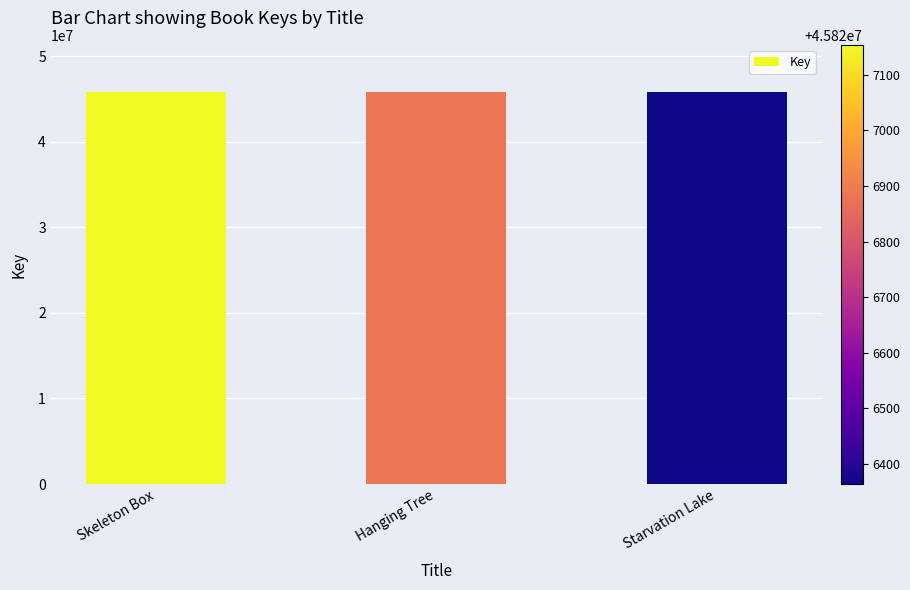

What is the average value?

45826800